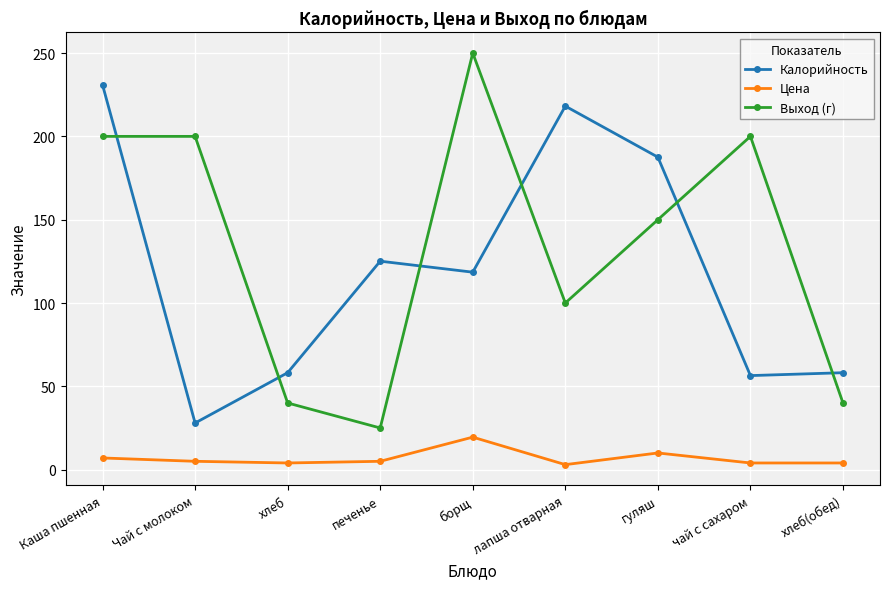

What is the sum of the Цена values at Чай с молоком and чай с сахаром?

9.0